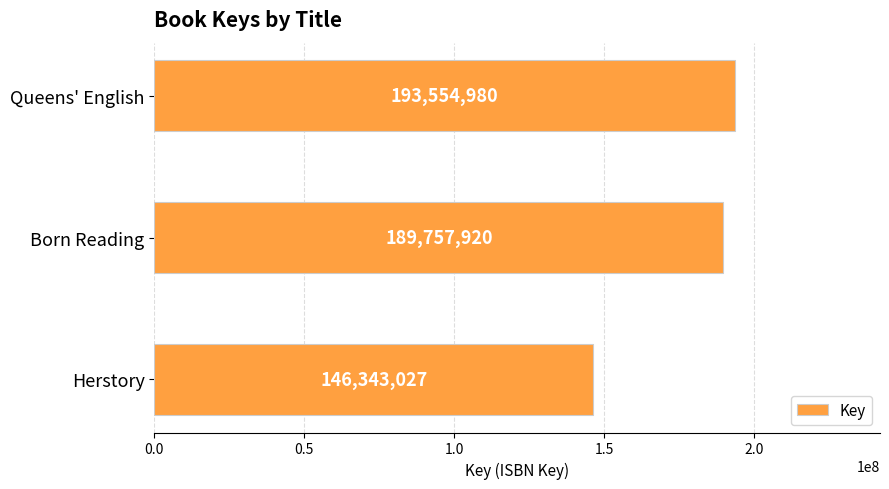

What is the difference between the maximum and minimum values?

47211953